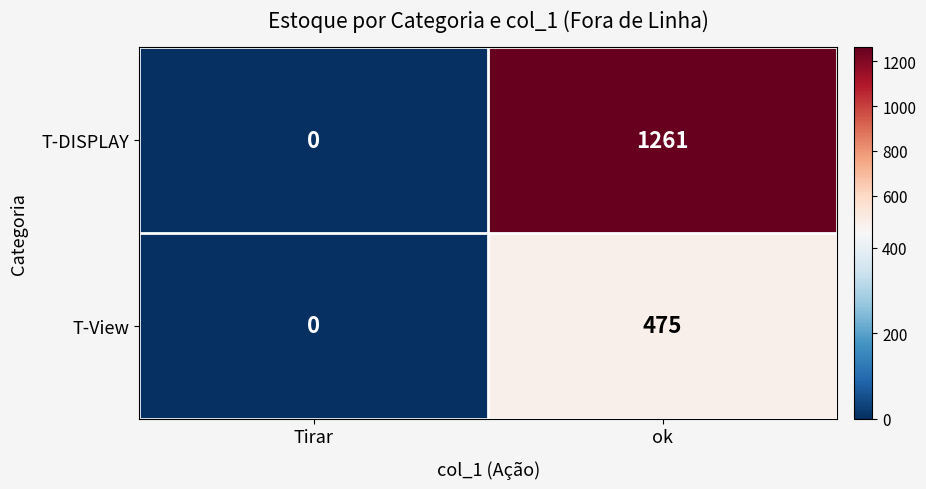

What is the difference between the T-DISPLAY values at Tirar and ok?

1261